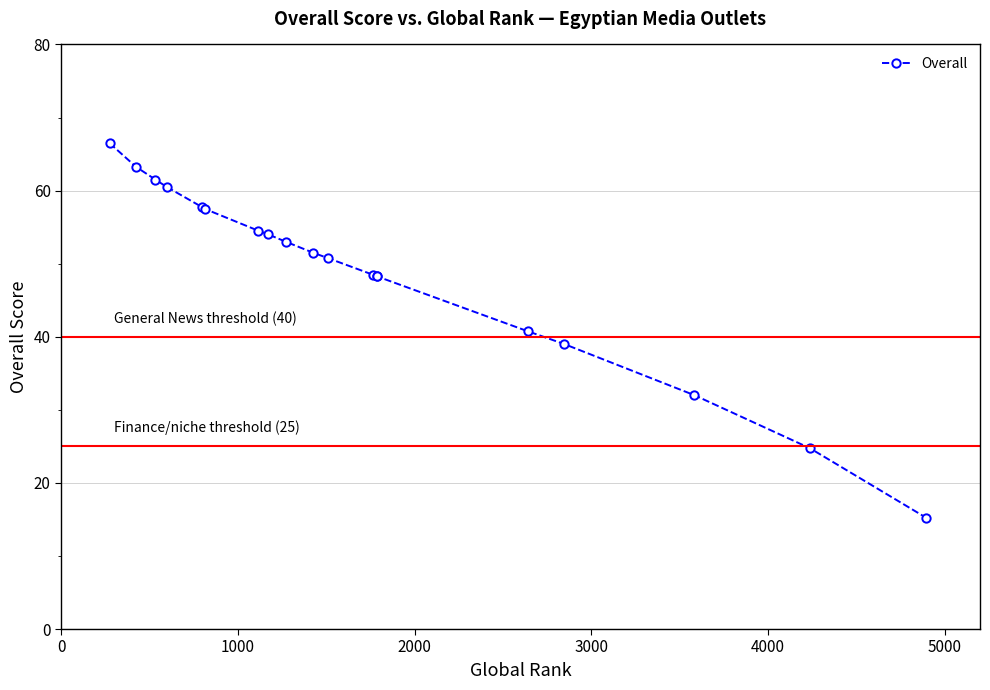

Reading left to right, what are all the values shown in this chart?

66.5	63.2	61.5	60.5	57.8	57.5	54.5	54.0	53.0	51.5	50.8	48.5	48.2	48.2	40.8	39.0	32.0	24.8	15.2